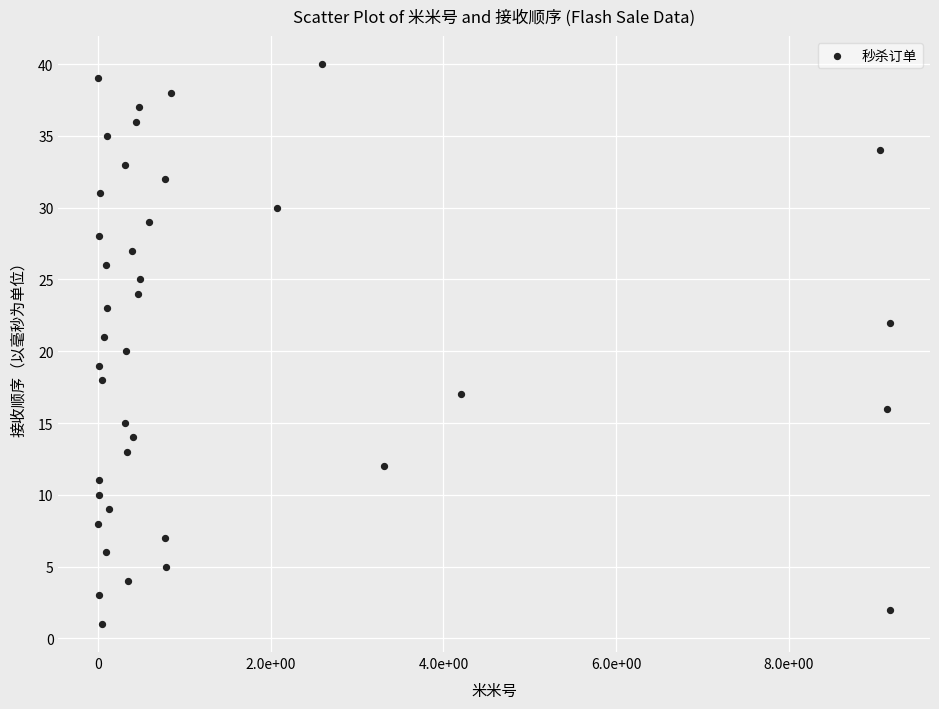

What is the range of X values (max minus min)?

917392118